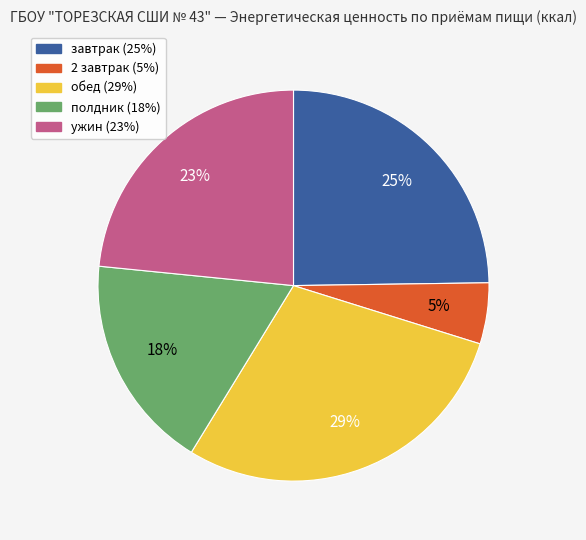

Between 2 завтрак and обед, which is larger?

обед